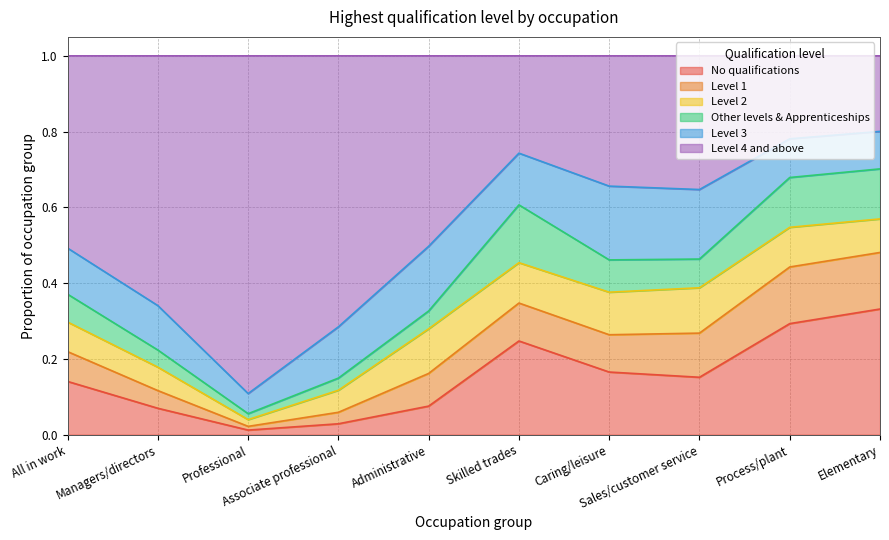

What are all the series names shown in the legend?

No qualifications, Level 1, Level 2, Other levels & Apprenticeships, Level 3, Level 4 and above